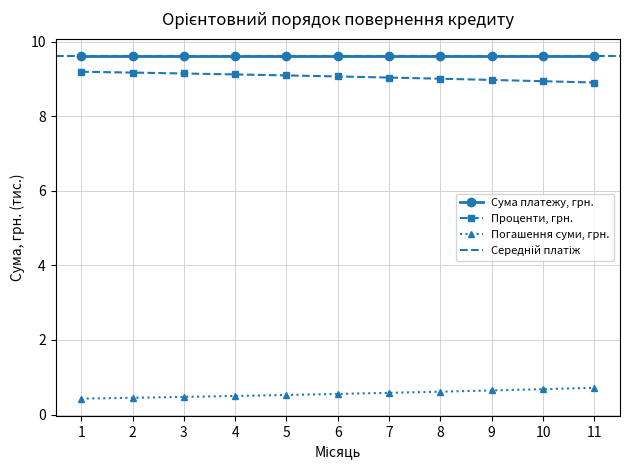

How many data points does each series have?

11